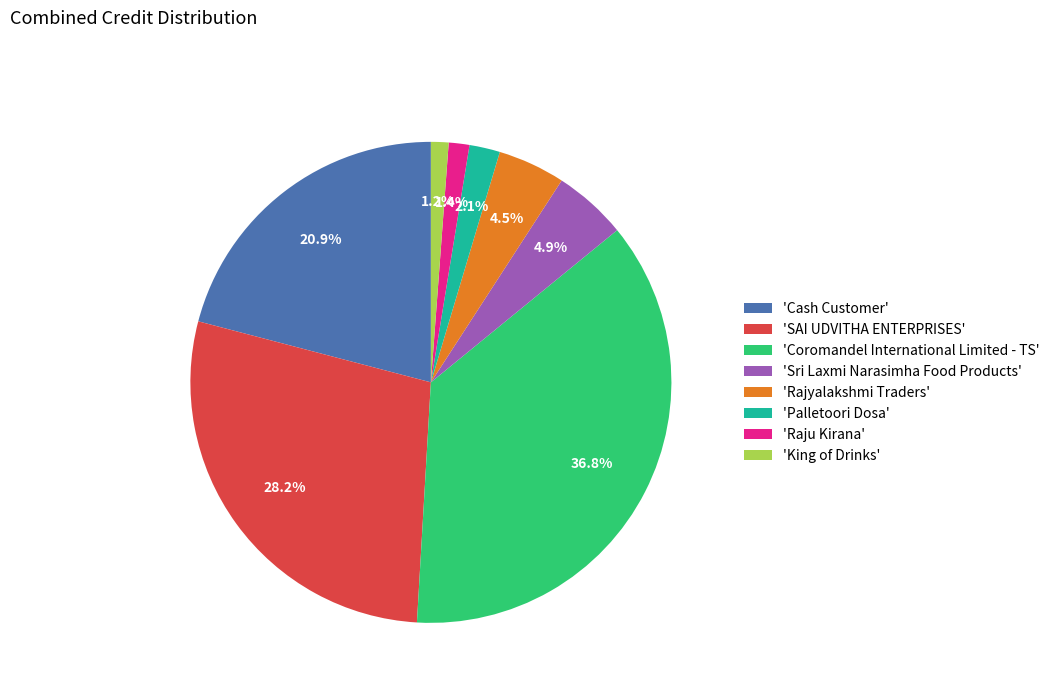

Is there any slice that represents more than half of the pie?

No